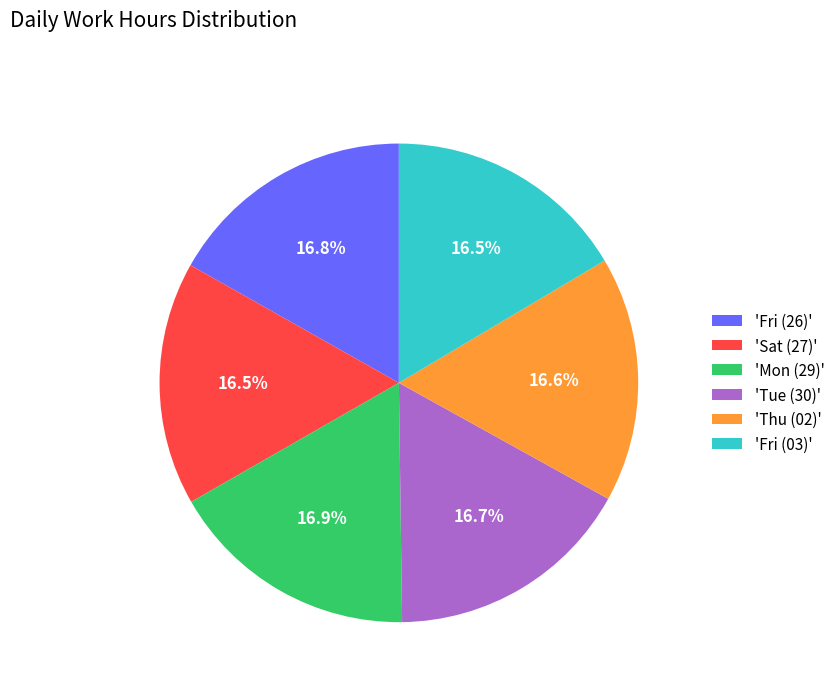

What percentage is NOT represented by 'Thu (02)'?

83.4%